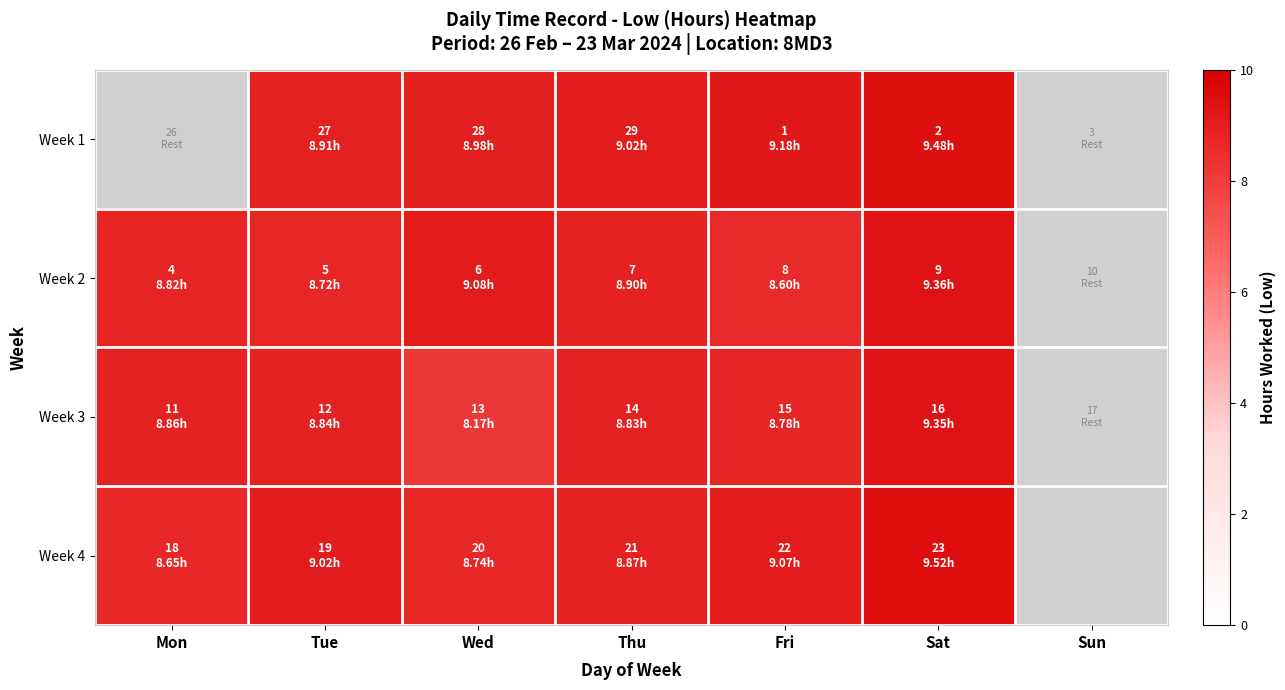

What is the sum of the Week 4 values at Mon and Fri?

17.7